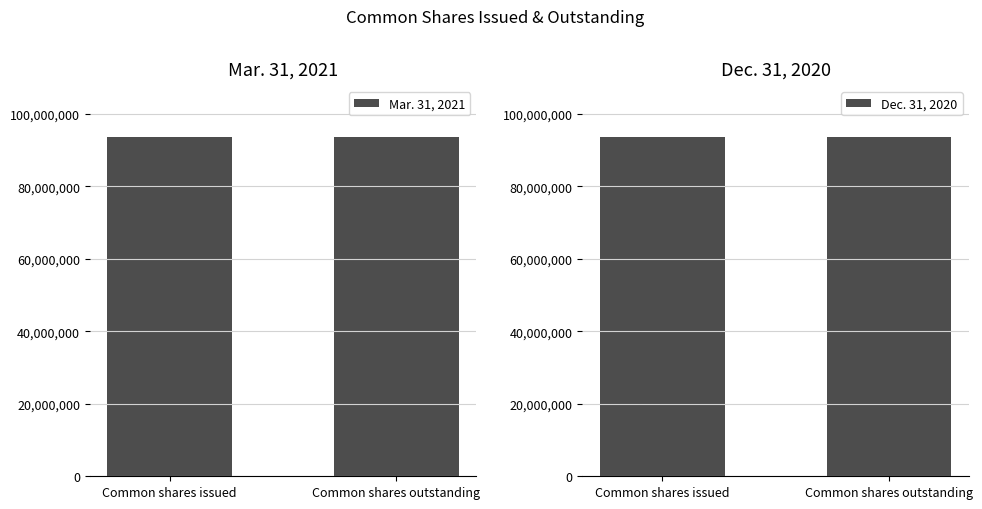

Are the bars grouped side by side (vs. stacked)?

Yes